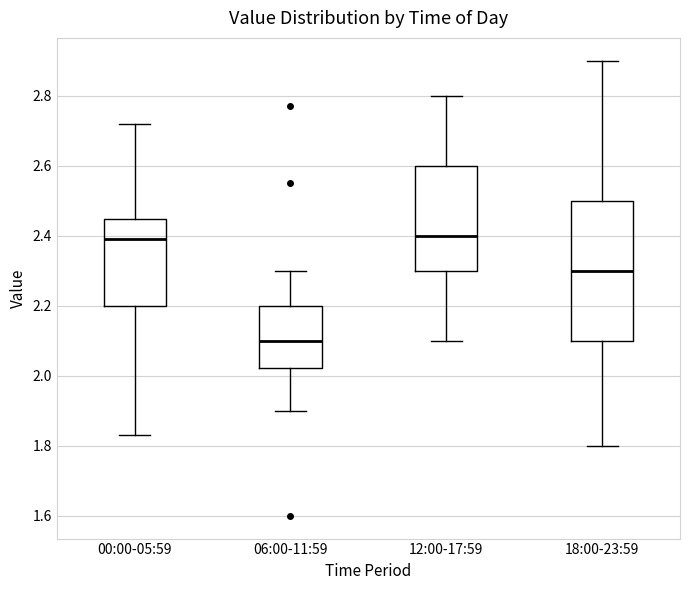

Comparing the boxes themselves (not the whiskers), which one is the tallest?

18:00-23:59